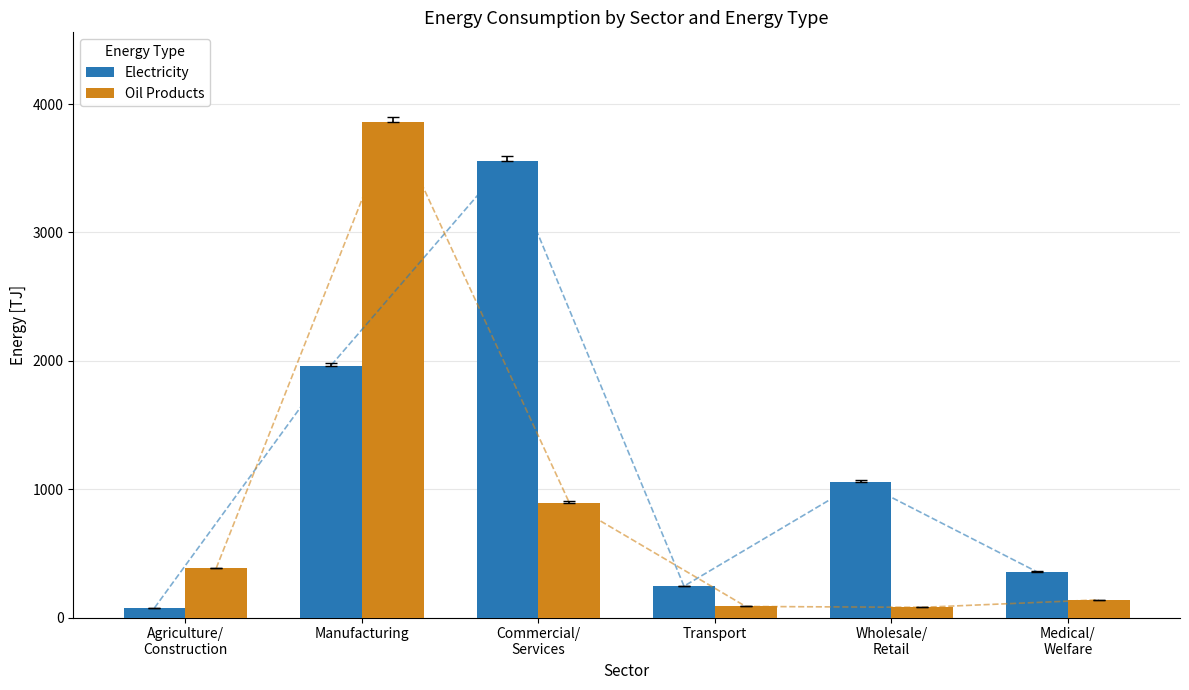

Reading left to right, transcribe all the data shown in this chart.

Electricity: Agriculture/
Construction=74.9	Manufacturing=1963.2	Commercial/
Services=3559.4	Transport=244.4	Wholesale/
Retail=1059.2	Medical/
Welfare=355.8
Oil Products: Agriculture/
Construction=384.9	Manufacturing=3863.3	Commercial/
Services=895.0	Transport=86.2	Wholesale/
Retail=79.4	Medical/
Welfare=137.8